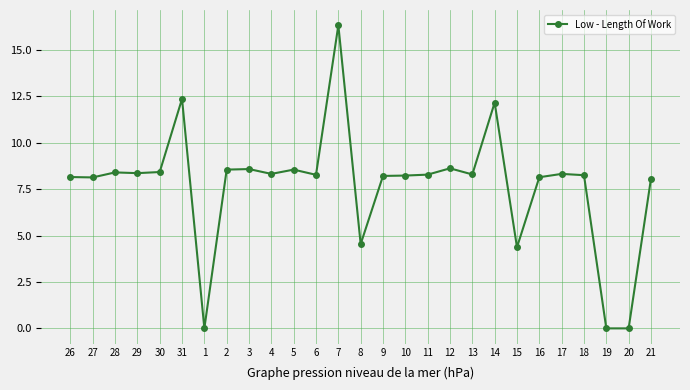

What is the average value?

7.7